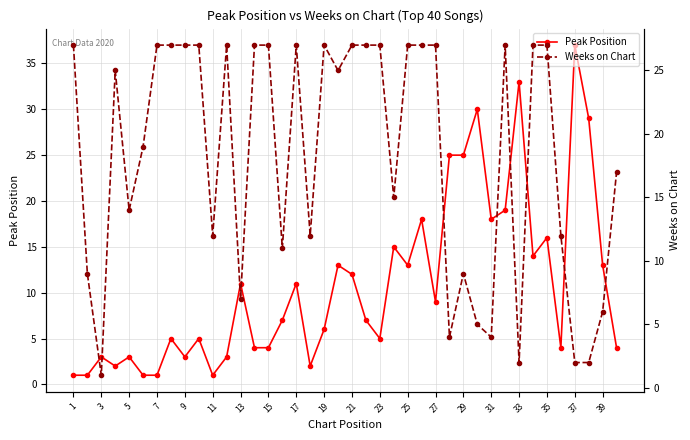

How many values in the Weeks on Chart series are below 25?

19